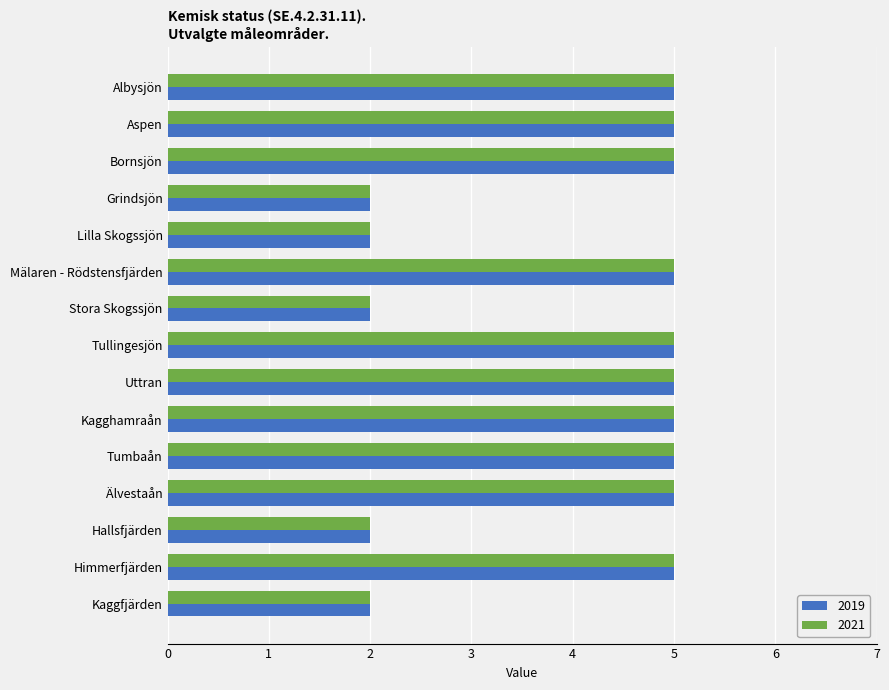

What is the total value across all series at Hallsfjärden?

4